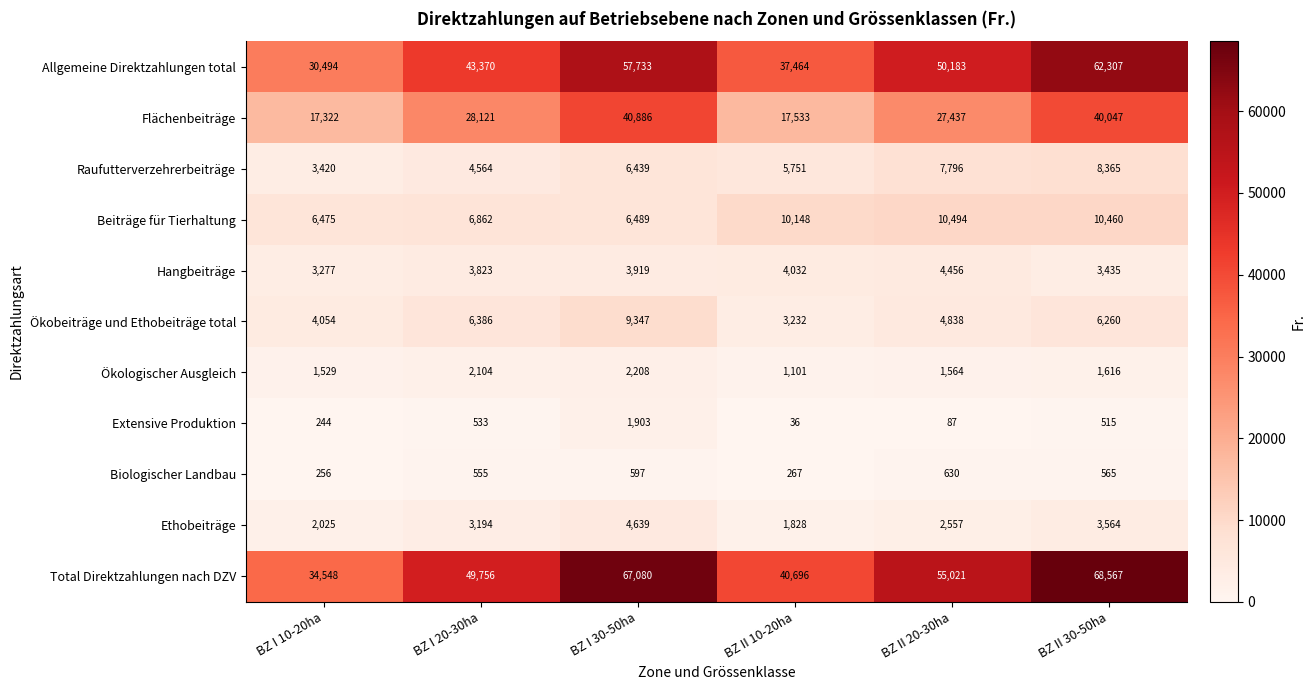

At how many categories does at least one series exceed 59984?

2